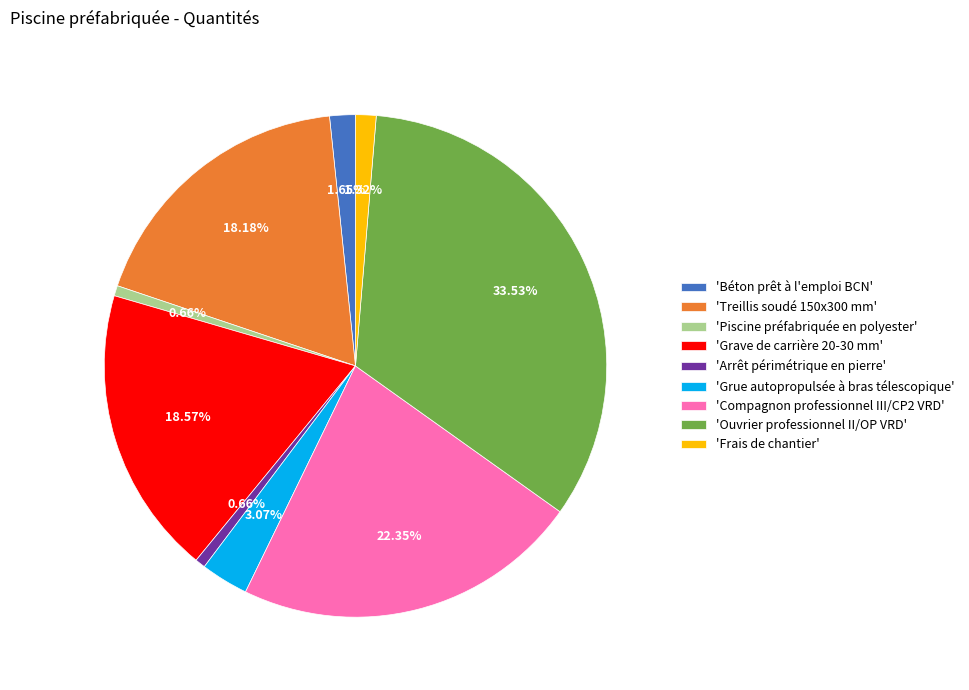

How many segments does this pie chart have?

9